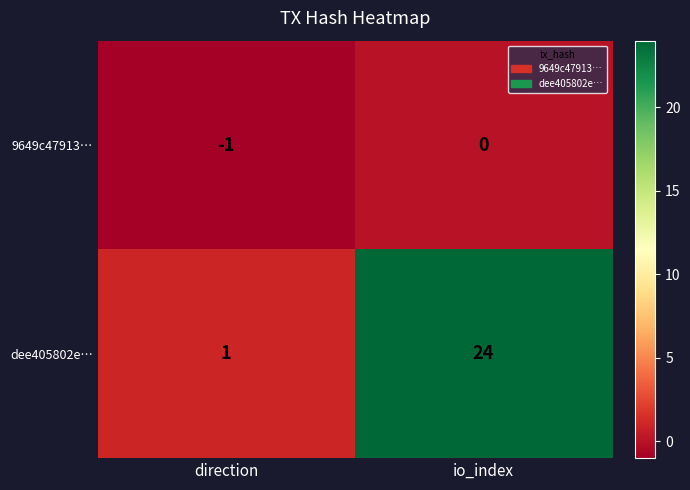

List the series in order of their overall mean, highest first.

dee405802e…, 9649c47913…